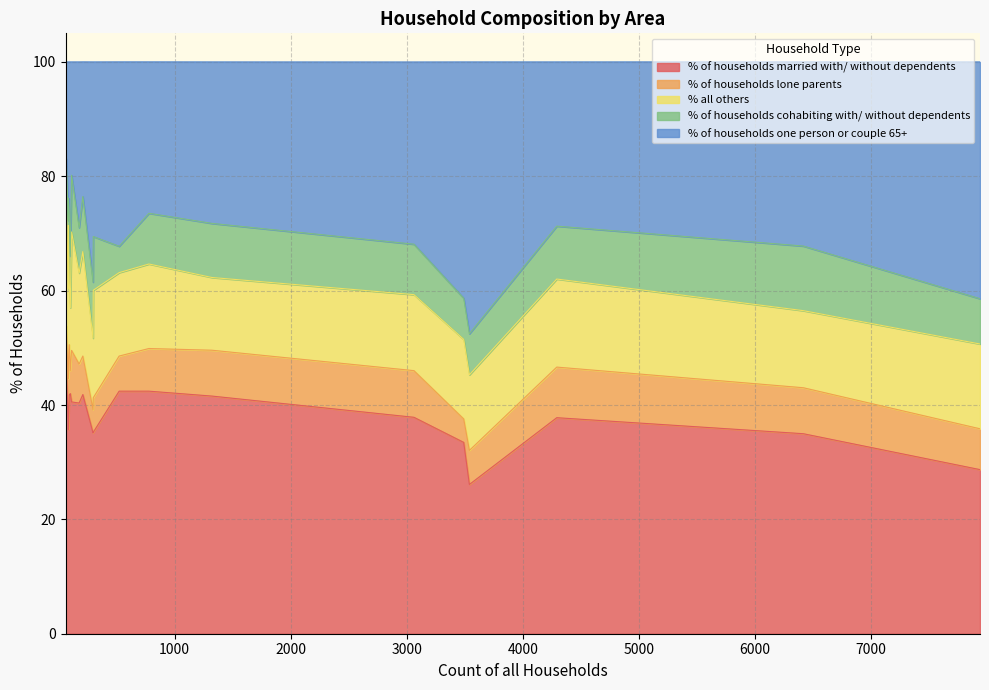

What is the lowest value of the % of households married with/ without dependents series?

26.1